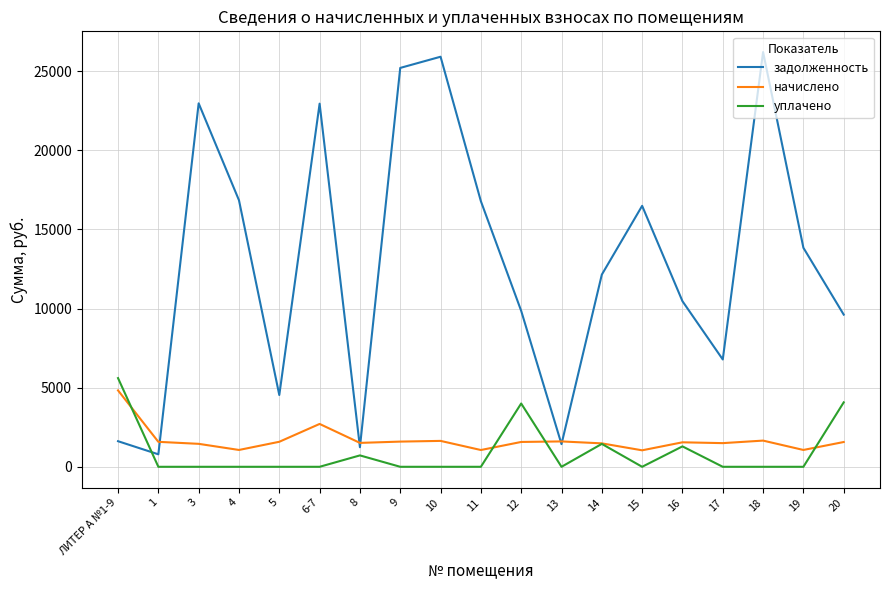

Which series ends up on top after the final intersection of задолженность and уплачено?

задолженность